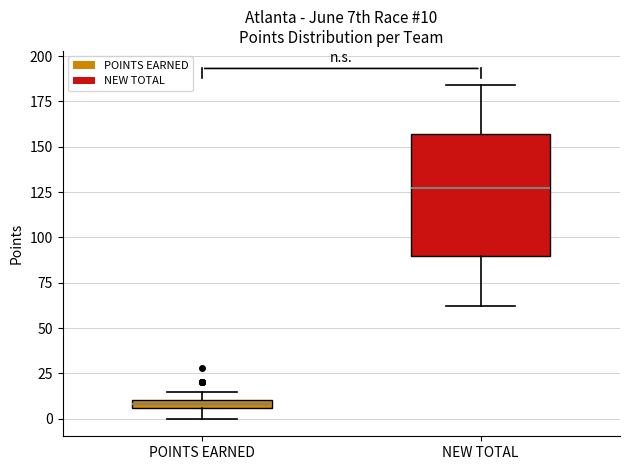

Which box is the tallest, from its lower edge to its upper edge?

NEW TOTAL